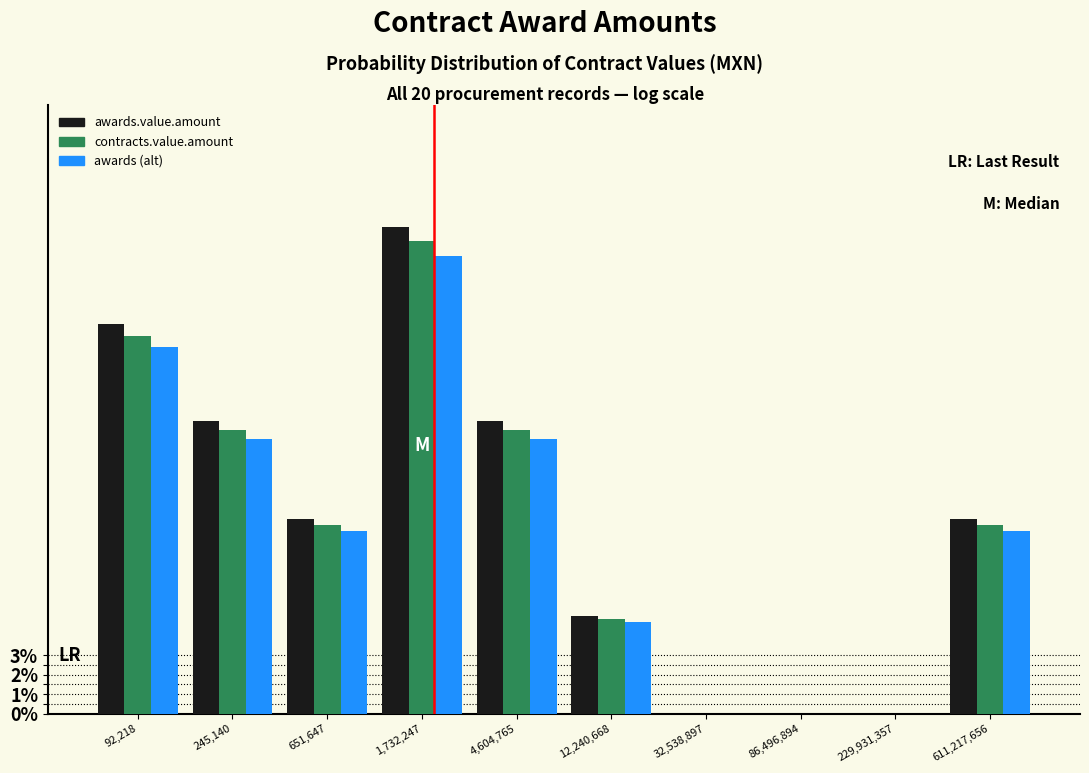

Which series changed the most between 1,732,247 and 4,604,765?

awards.value.amount